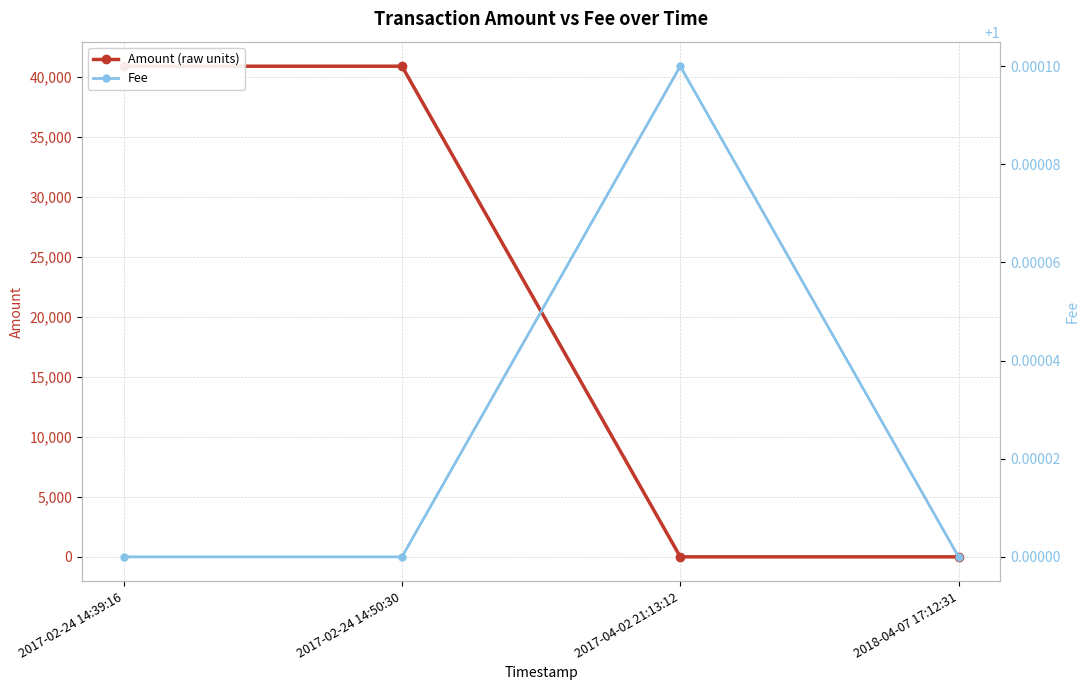

True or false: Fee and Amount (raw units) cross at least once.

False